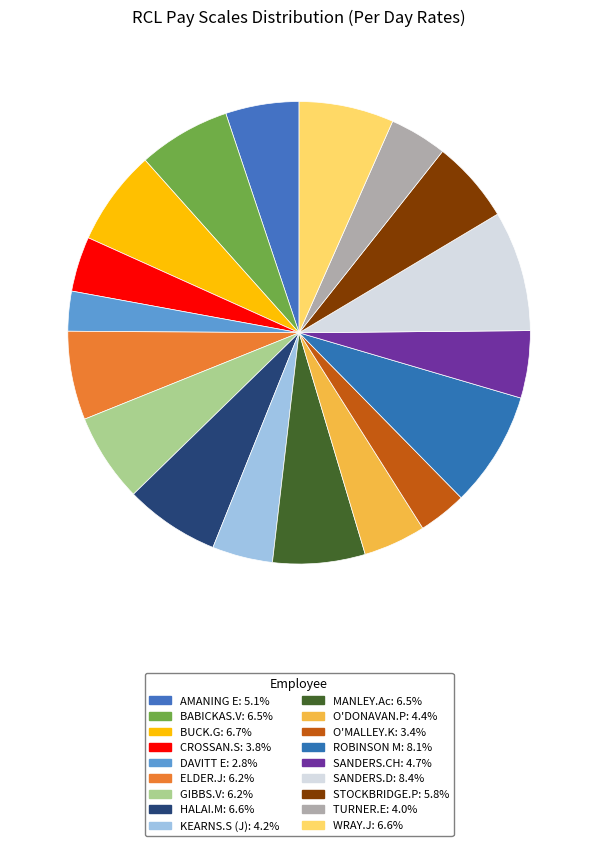

Which category has the smallest portion of the pie?

DAVITT E